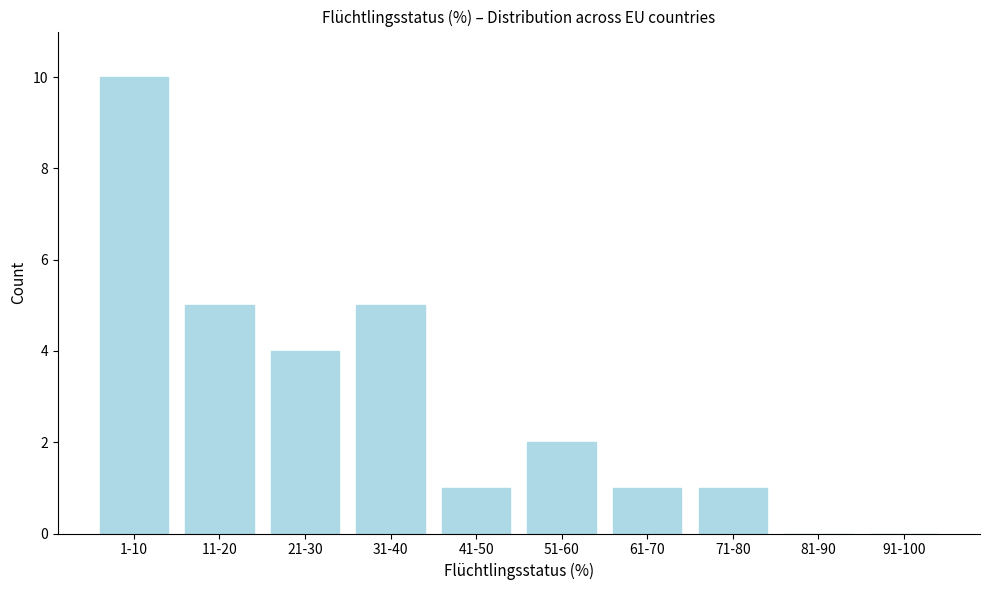

Reading right to left, what are all the values shown in this chart?

91-100=0	81-90=0	71-80=1	61-70=1	51-60=2	41-50=1	31-40=5	21-30=4	11-20=5	1-10=10